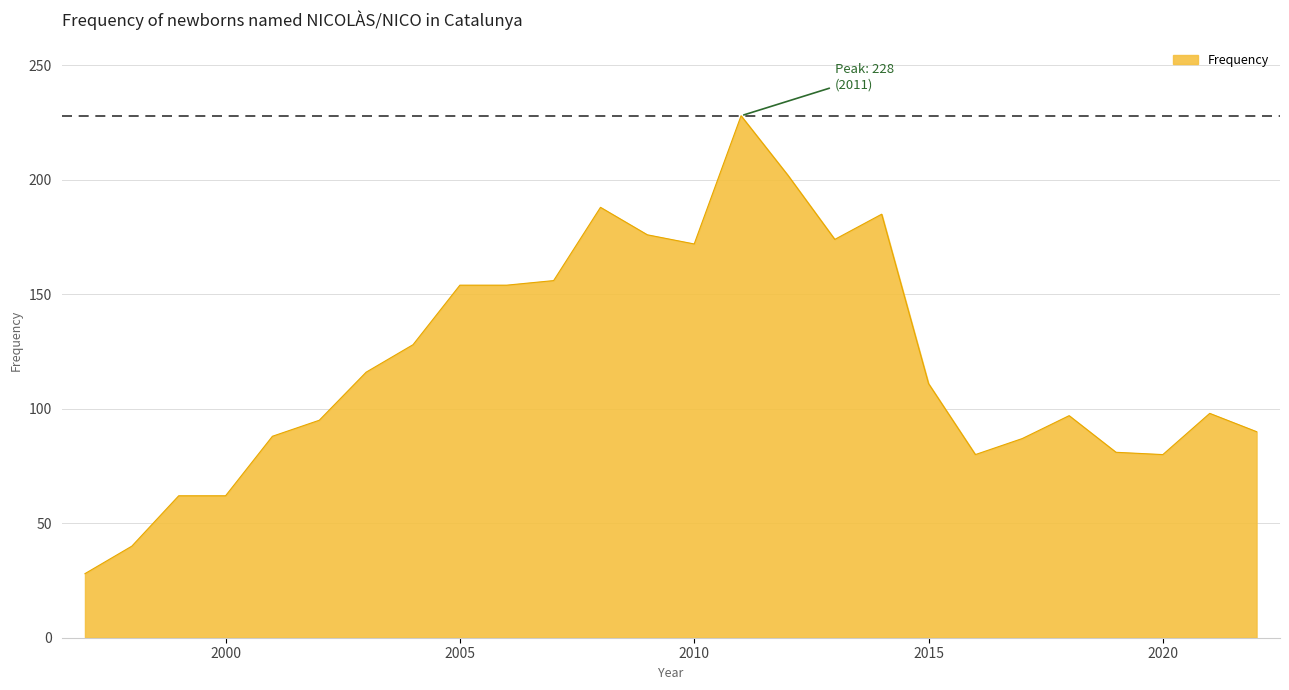

What is the greatest value displayed?

228